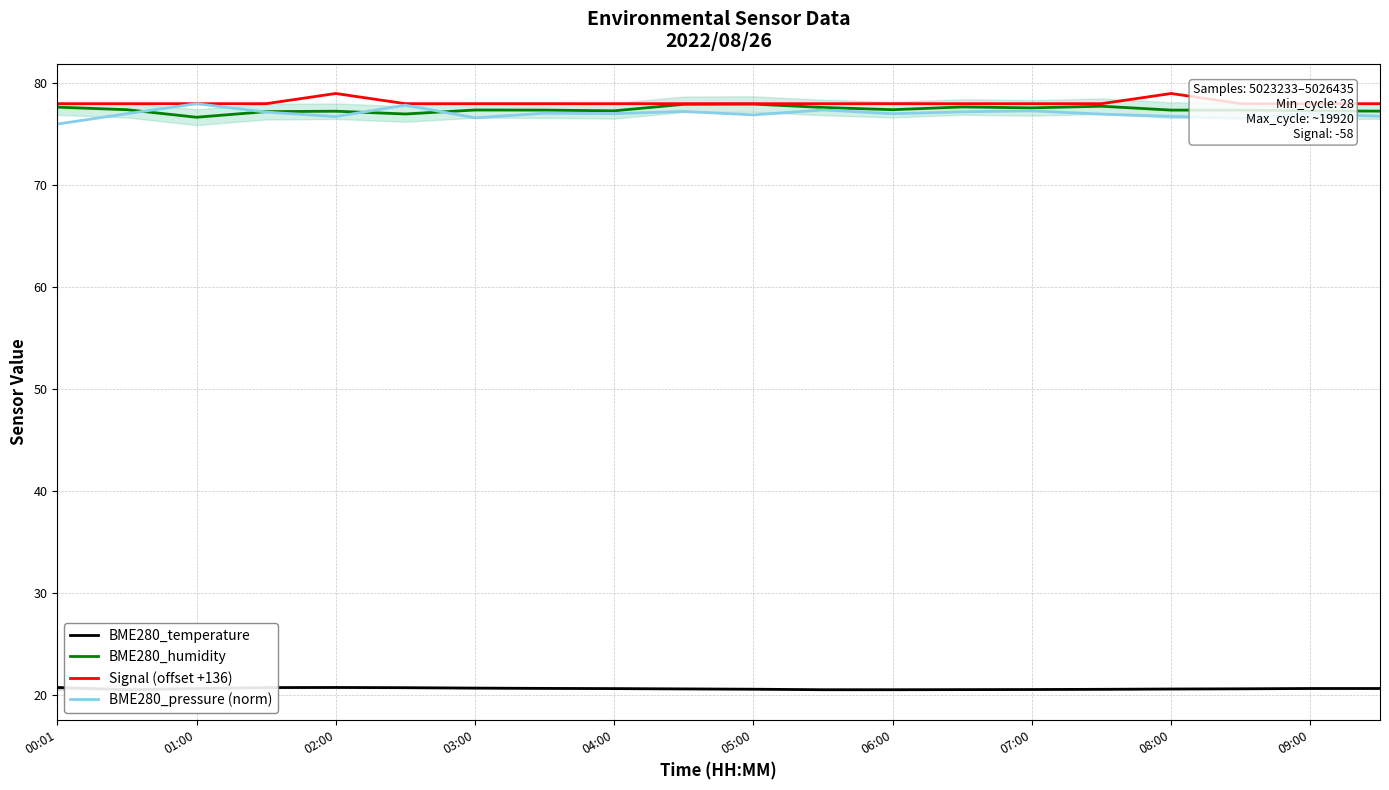

What is the average value of the BME280_pressure (norm) series?

77.0